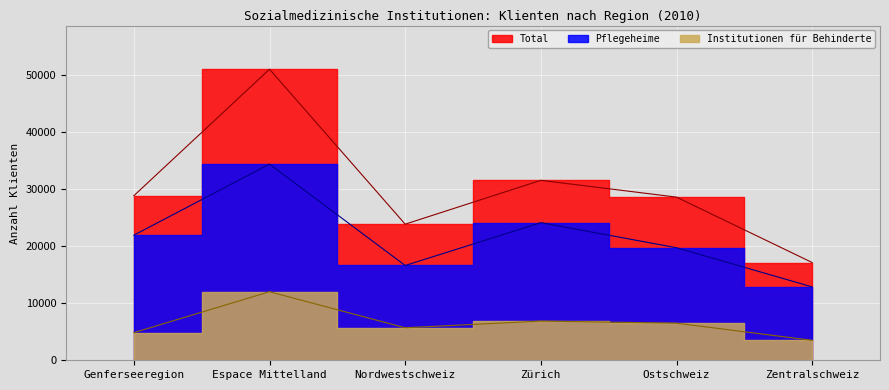

Is the value of Institutionen für Behinderte at Espace Mittelland greater than the value of Total at Zürich?

No